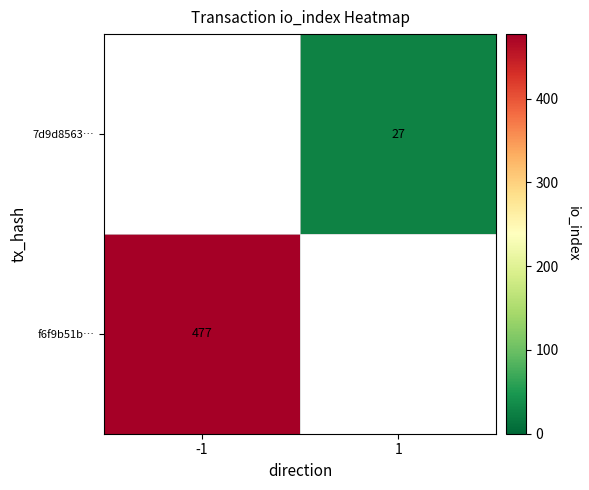

True or false: 7d9d8563… has a value of 42 at 1.

False